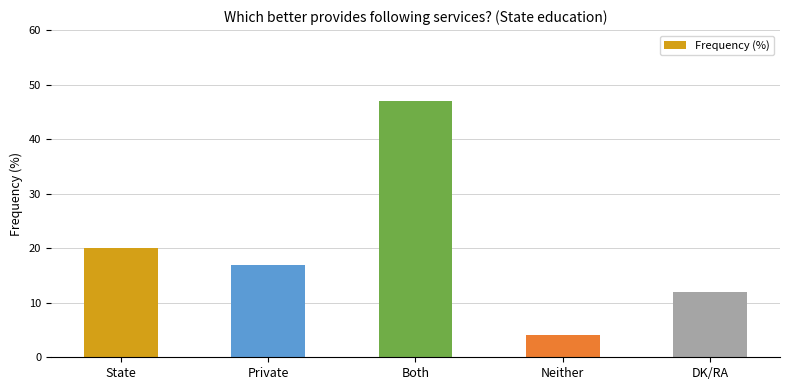

Where does the data first go above 17?

State